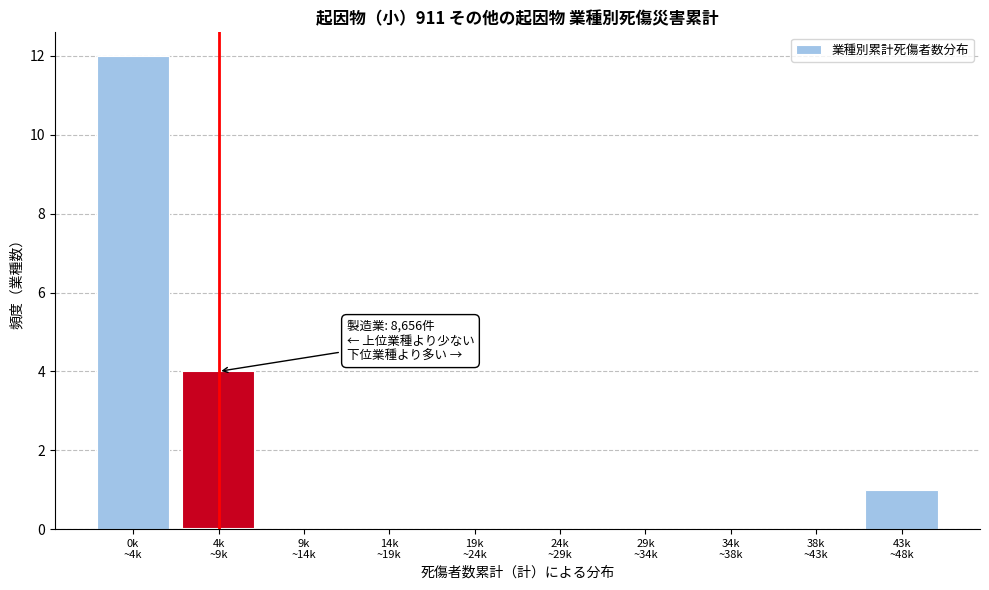

What is the sum of all values?

17